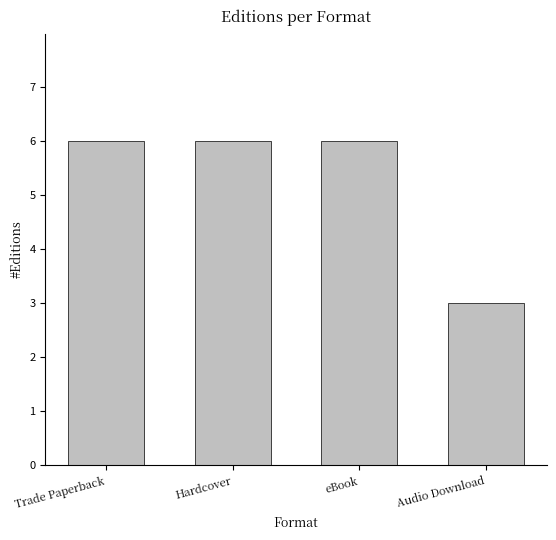

What is the sum of the values at Trade Paperback and eBook?

12